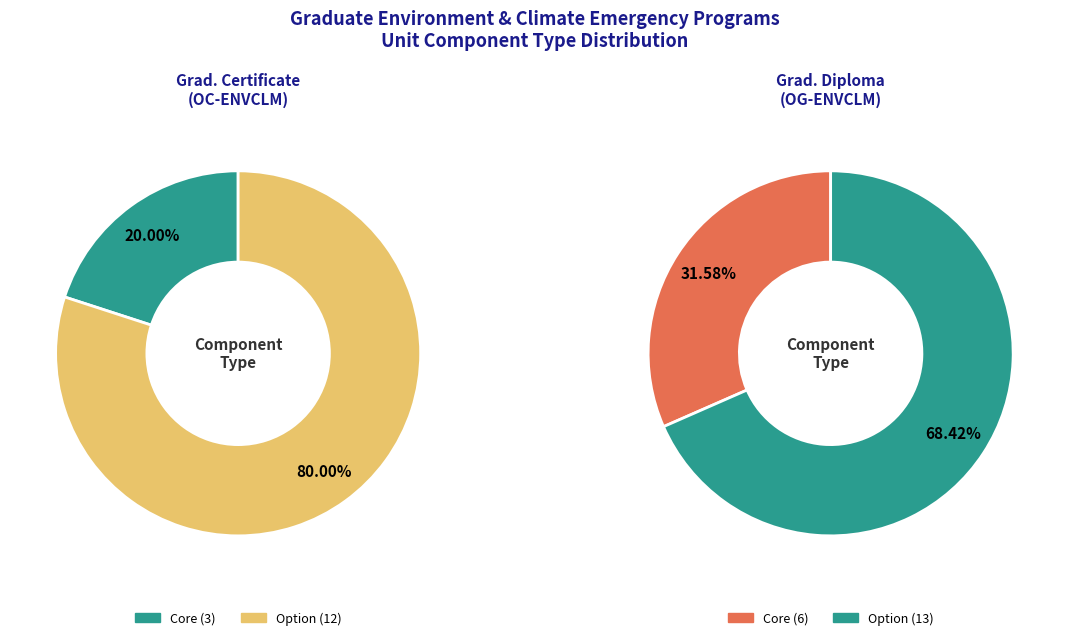

What is the change in value from Core to Option?

+9